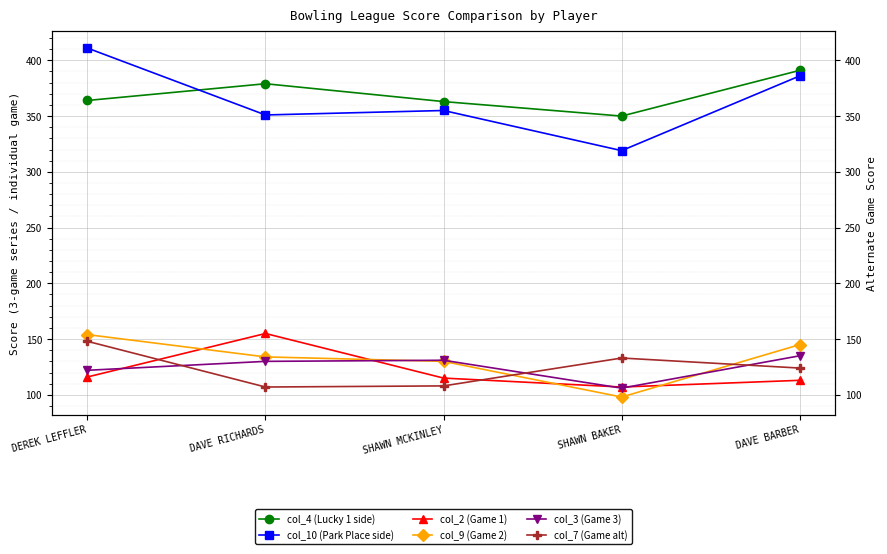

How many lines are shown in the chart?

6